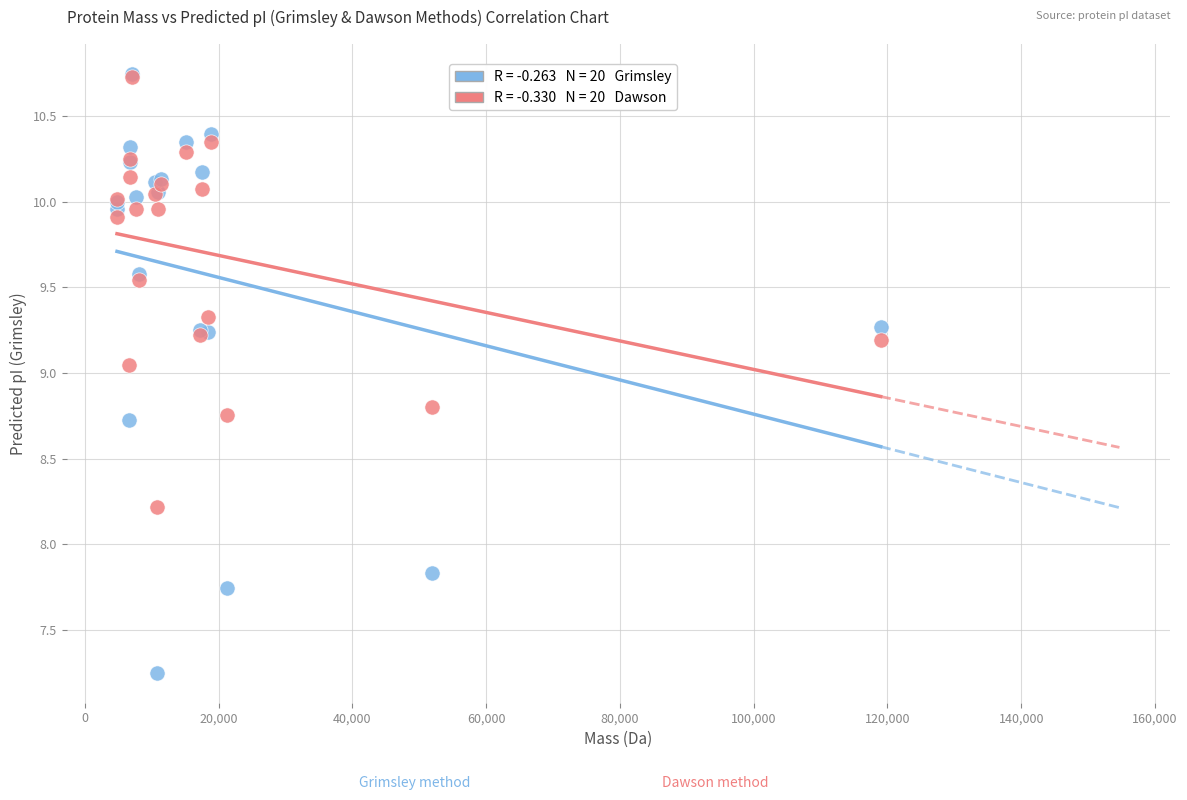

Across all series, what Y value is closest to 8?

7.8